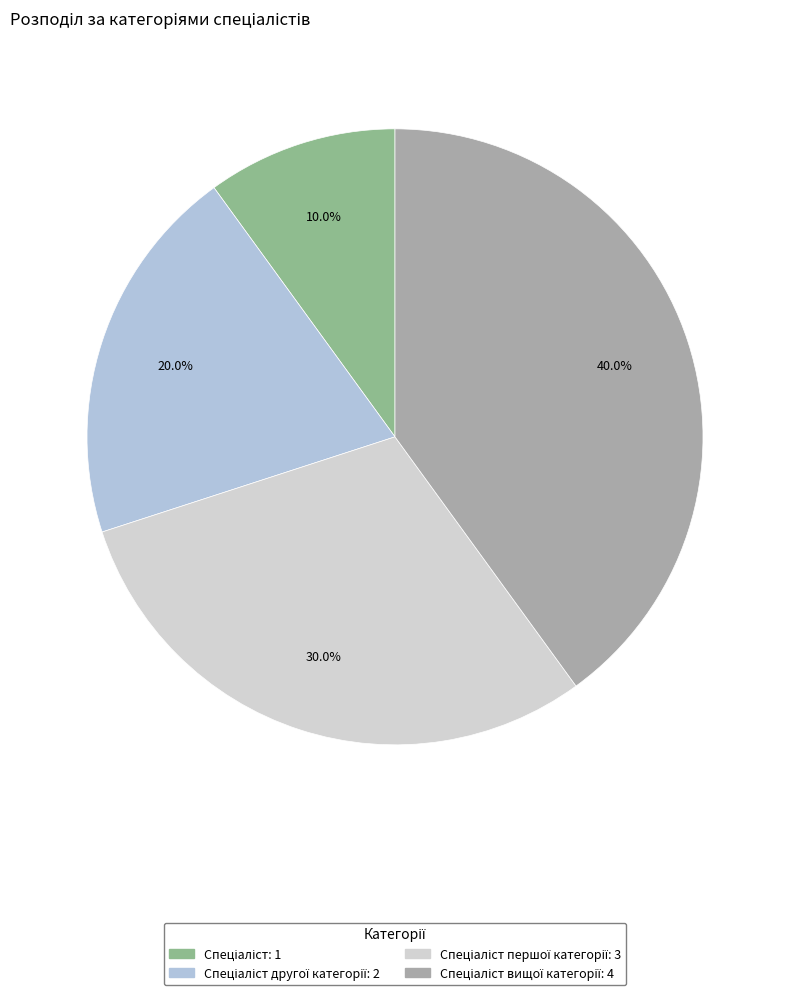

How many slices are in this pie chart?

4